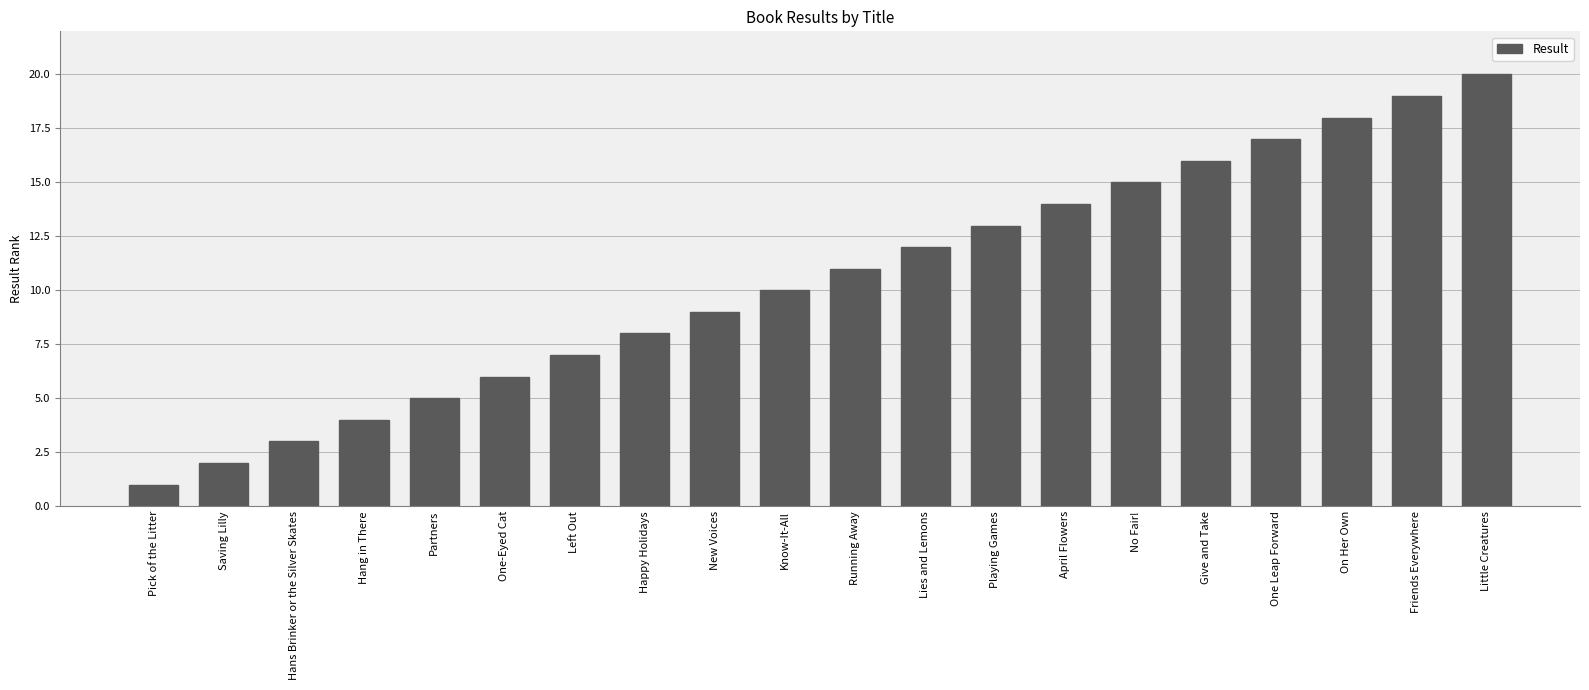

What is the sum of all values?

210